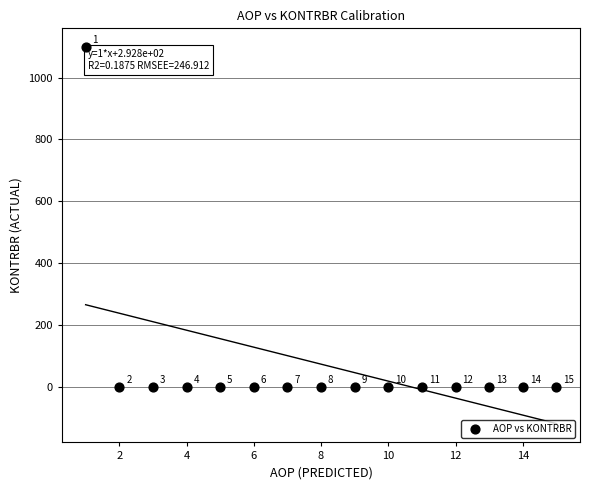

What is the range of X values (max minus min)?

14.0